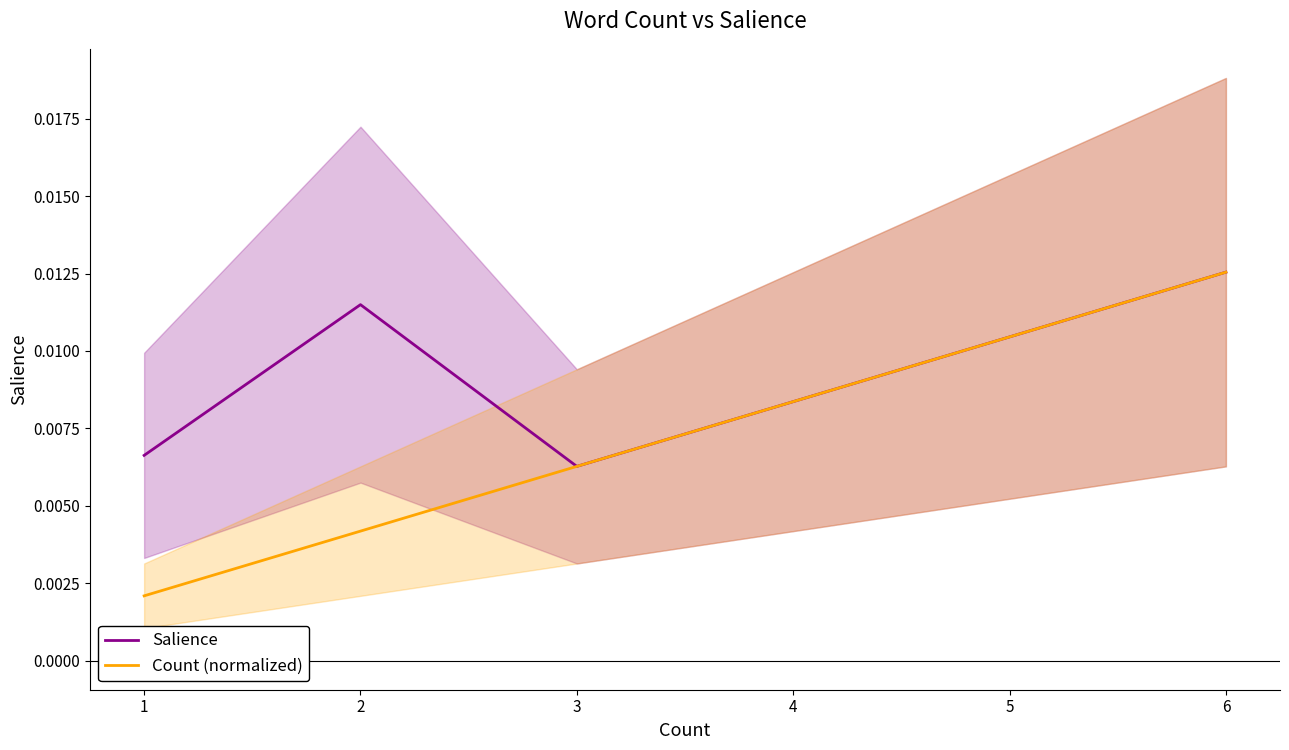

Which category has the highest value in the Count (normalized) series?

6